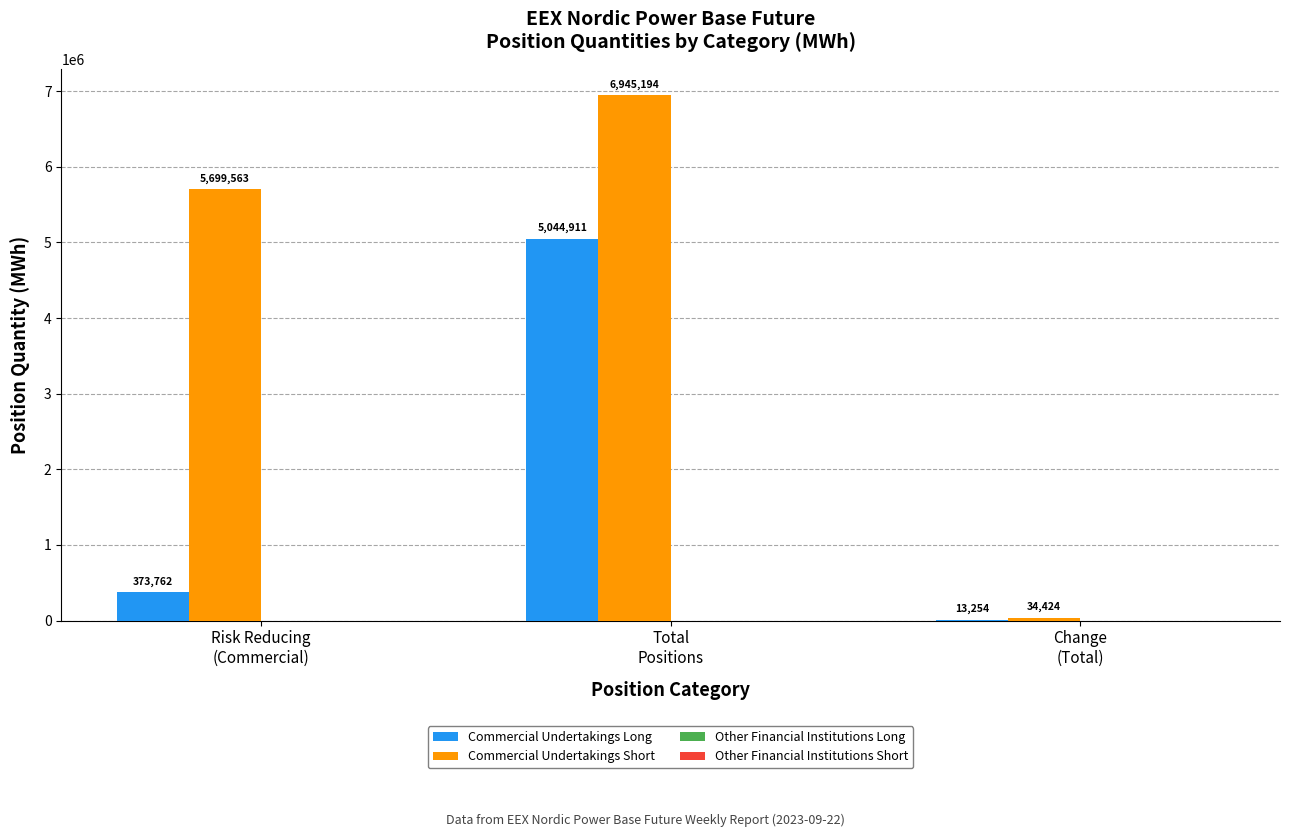

Are the bars horizontal?

No